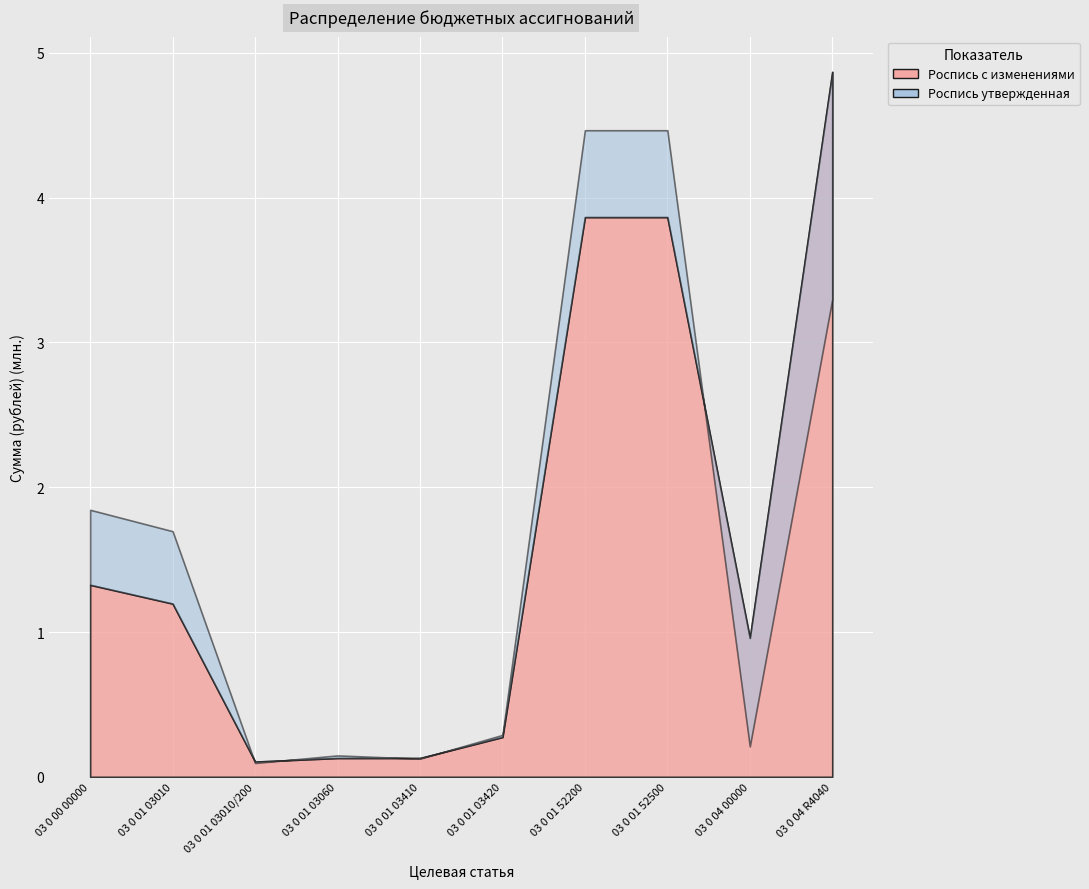

Reading left to right, list all the values displayed in this chart.

Роспись с изменениями: 1325958.0	1196174.0	105030.2	129784.0	129878.1	274536.4	3865385.0	3865385.0	959214.6	4868463.0
Роспись утвержденная: 1843958.0	1696174.0	95500.0	147784.0	125335.9	289347.8	4465385.0	4465385.0	210000.0	3298309.0